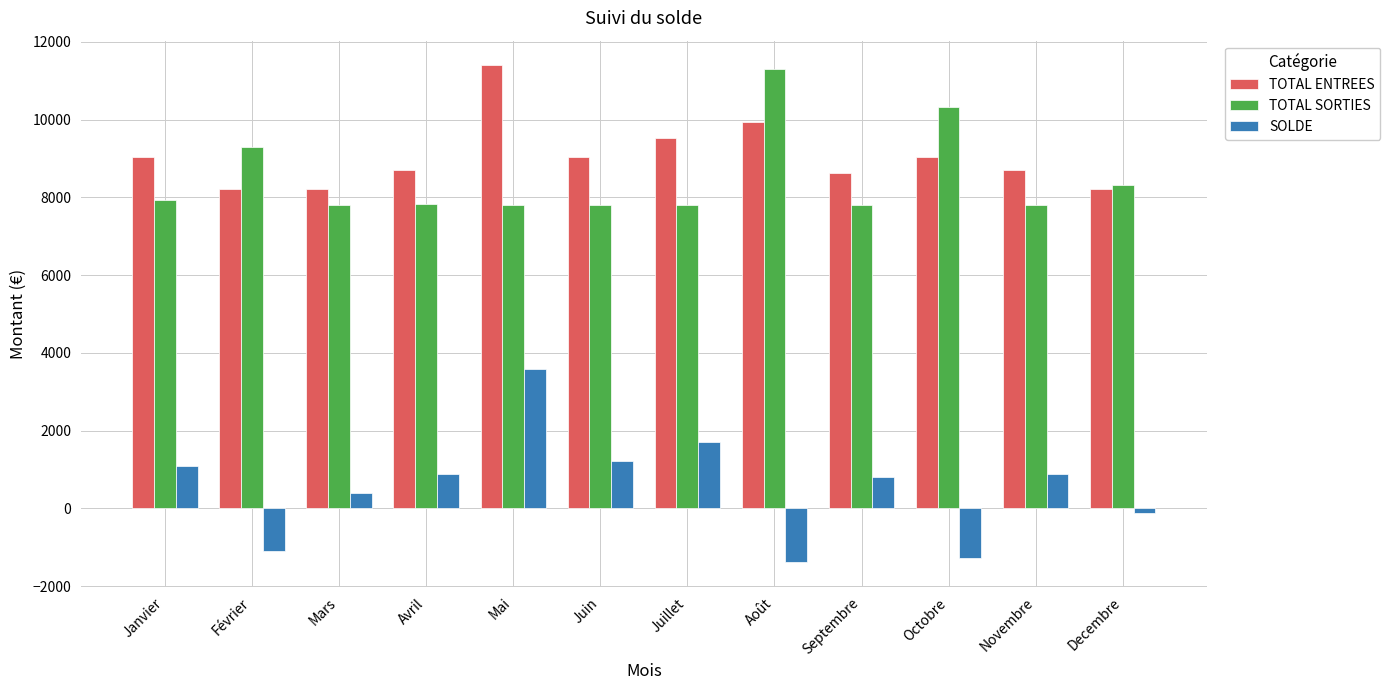

Is the value of SOLDE at Novembre greater than the value of TOTAL ENTREES at Juin?

No